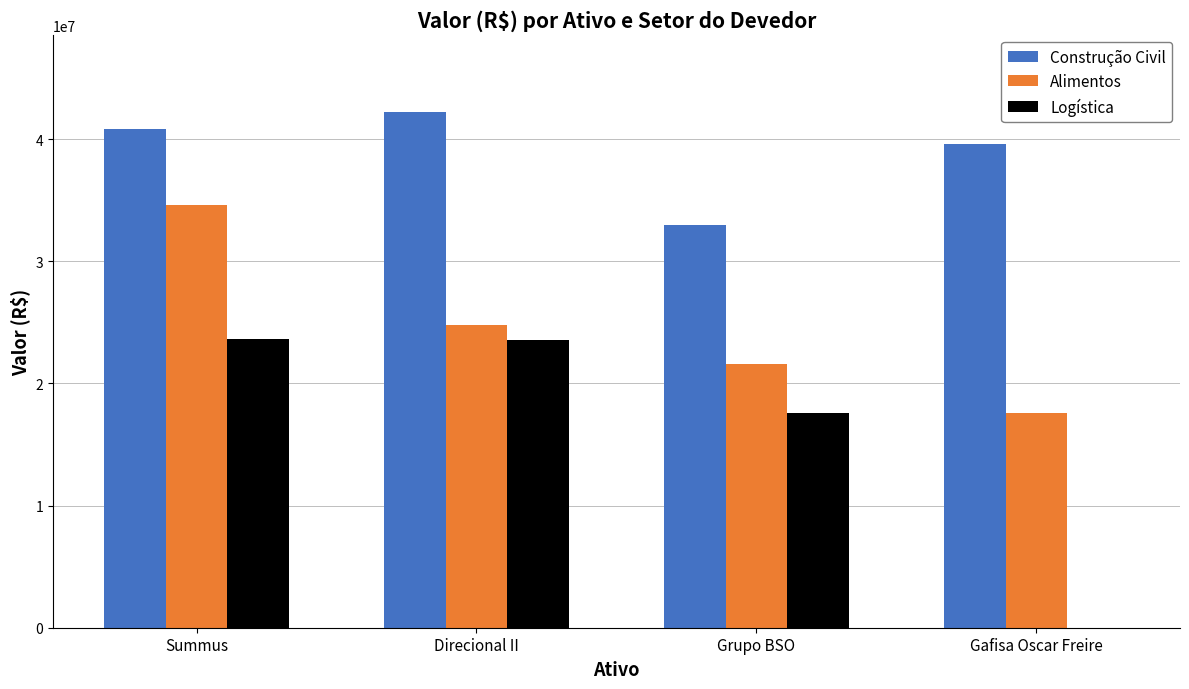

Read the Construção Civil value at Summus.

40799240.3